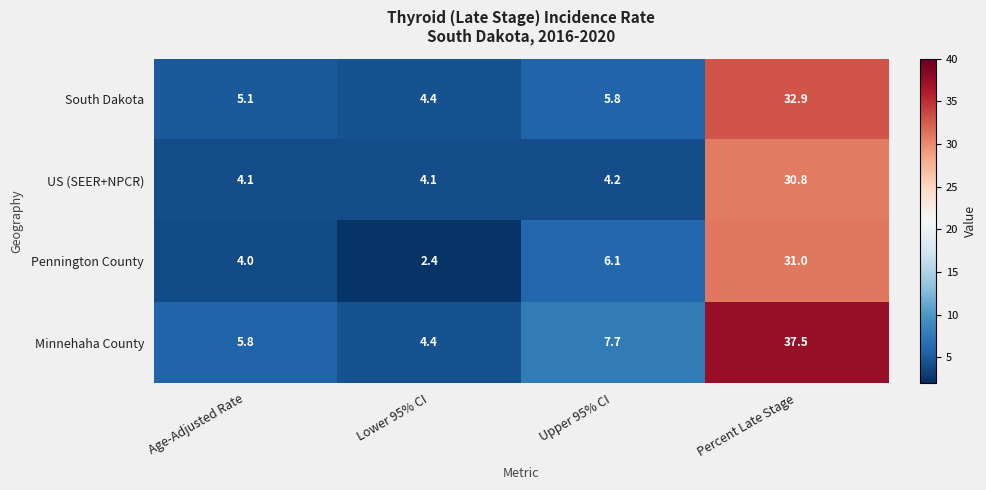

What is the total value across all series at Upper 95% CI?

23.8